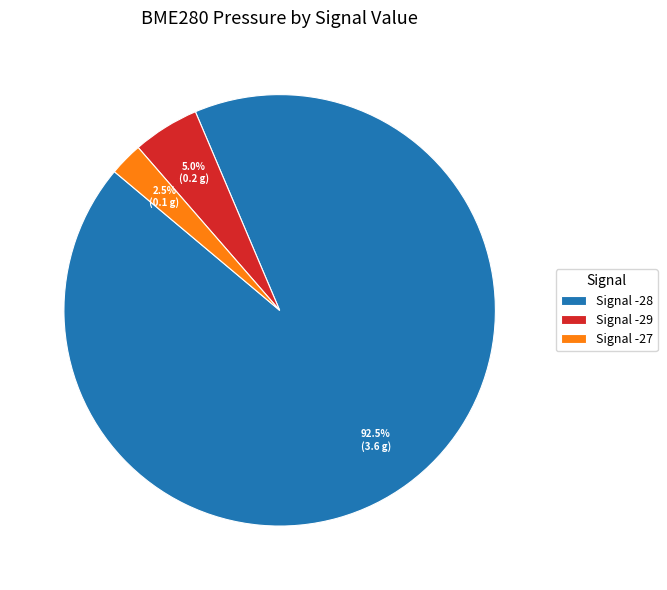

Between Signal -29 and Signal -27, which is larger?

Signal -29